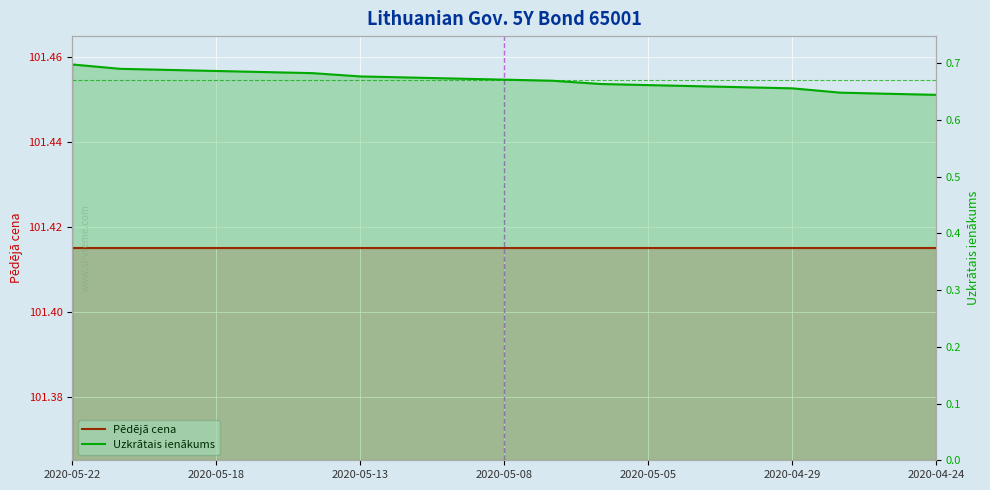

True or false: Pēdējā cena and Uzkrātais ienākums cross at least once.

False